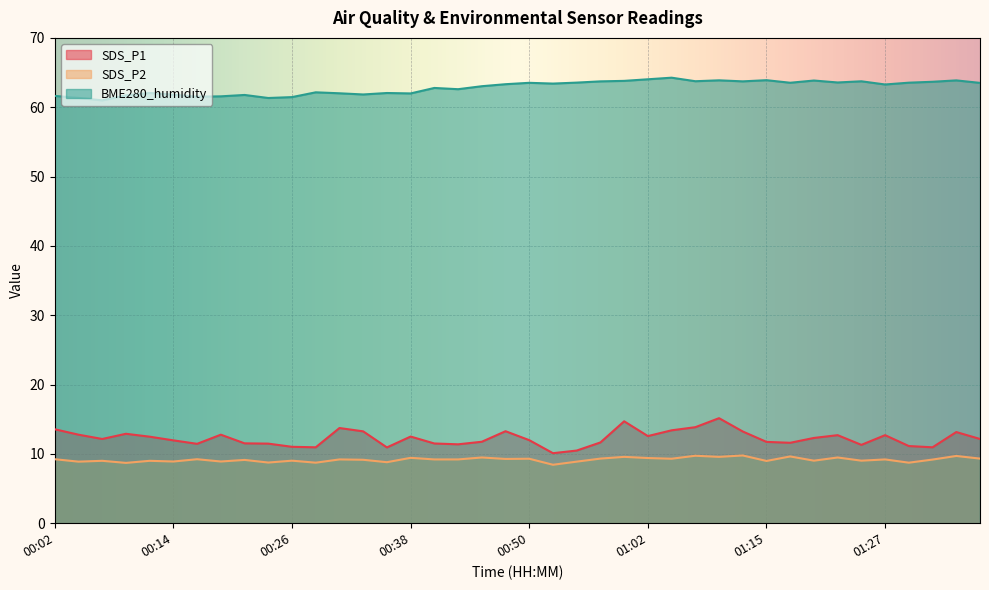

How many values in the BME280_humidity series are below 63?

18